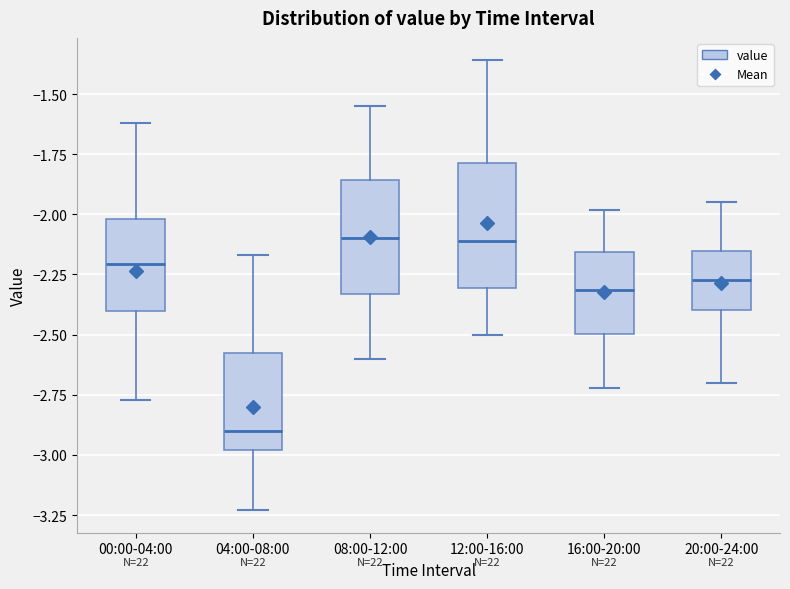

Reading left to right, read every box against the y-axis: the position of its median line, the range the box covers, and the ends of its whiskers. The values are not printed on the chart, so give them approximately, as read against the axis.

00:00-04:00: median -2.20, box -2.40 to -2.00, whiskers -2.75 to -1.60
04:00-08:00: median -2.90, box -3.00 to -2.60, whiskers -3.25 to -2.15
08:00-12:00: median -2.10, box -2.35 to -1.85, whiskers -2.60 to -1.55
12:00-16:00: median -2.10, box -2.30 to -1.80, whiskers -2.50 to -1.35
16:00-20:00: median -2.30, box -2.50 to -2.15, whiskers -2.70 to -2.00
20:00-24:00: median -2.25, box -2.40 to -2.15, whiskers -2.70 to -1.95